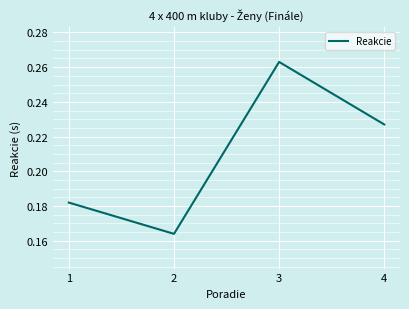

At which category does the chart reach its minimum across all series?

2